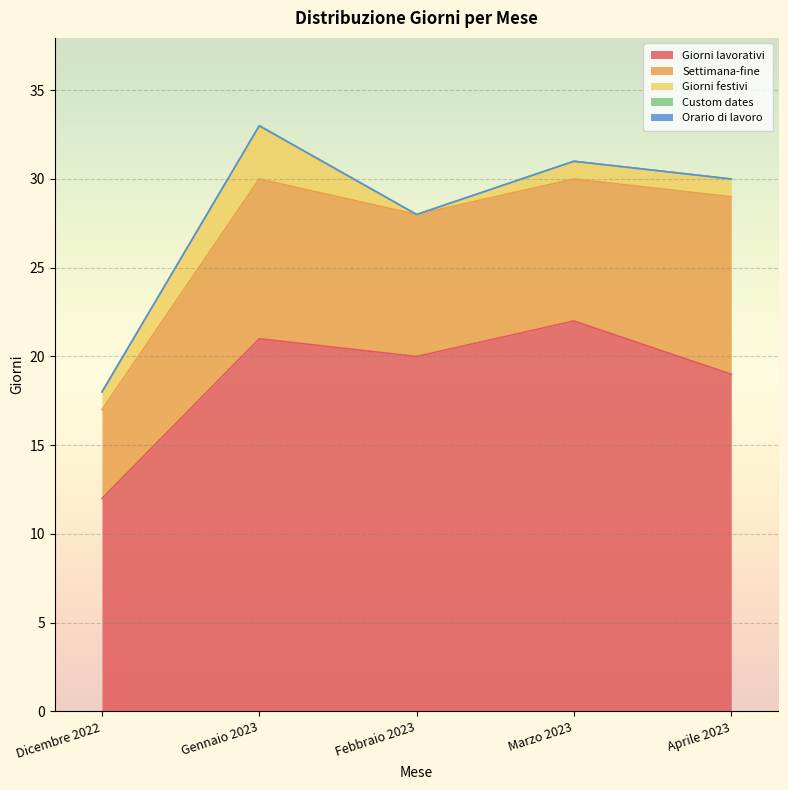

Which series has the largest total across all categories?

Giorni lavorativi